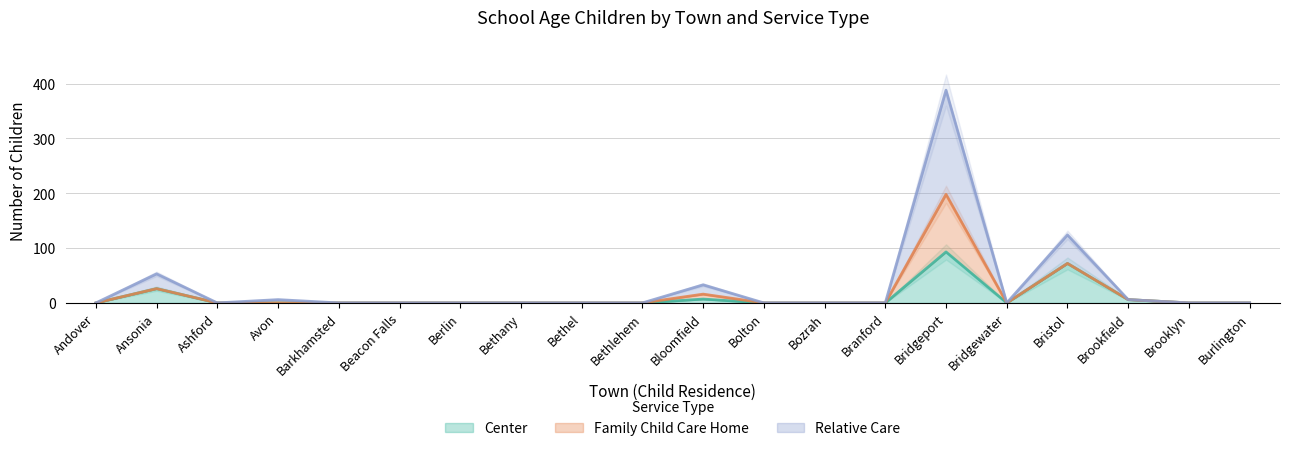

What is the difference between the second highest and minimum values in the Relative Care series?

124